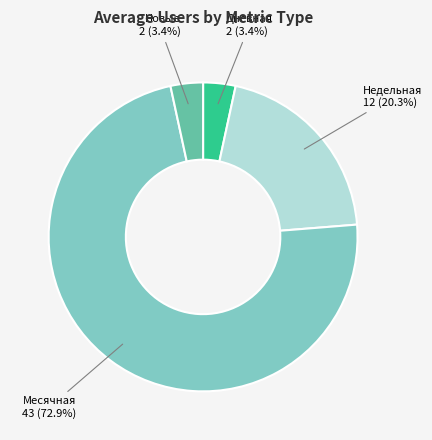

Is there any slice that represents more than half of the pie?

Yes